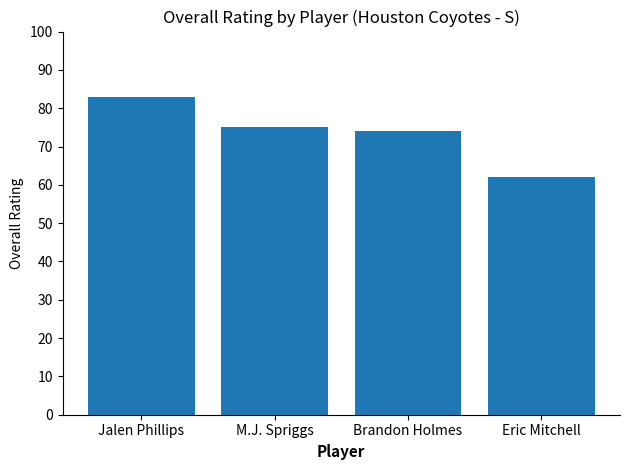

Rank the categories by value from highest to lowest.

Jalen Phillips, M.J. Spriggs, Brandon Holmes, Eric Mitchell